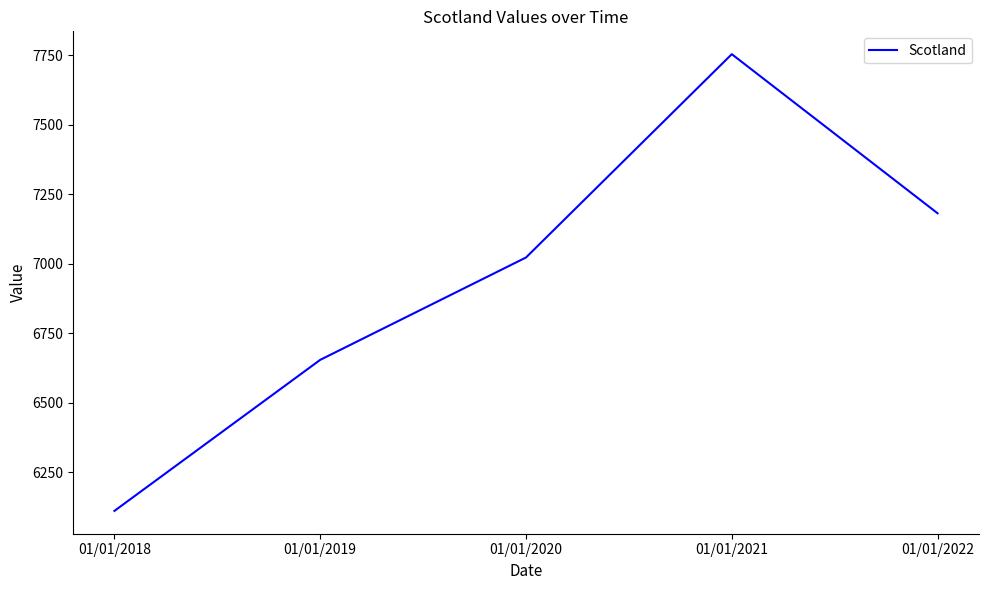

What is the difference between the values at 01/01/2021 and 01/01/2018?

1642